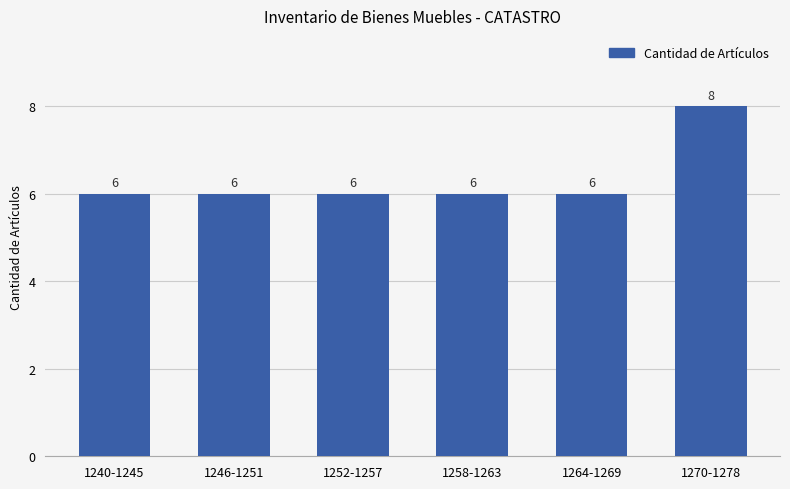

The chart shows a value of 6 at 1240-1245. True or false?

True